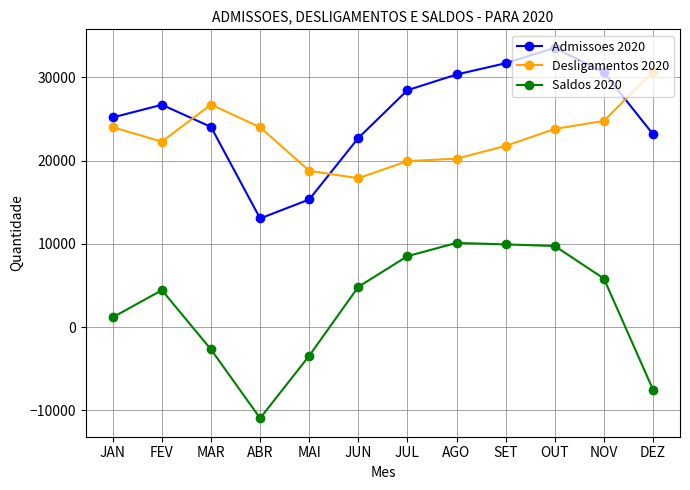

Is the value of Desligamentos 2020 at NOV greater than the value of Admissoes 2020 at FEV?

No